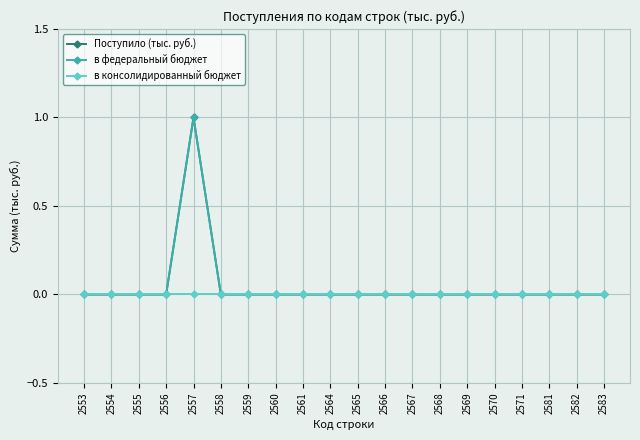

Count the number of data series in this chart.

3